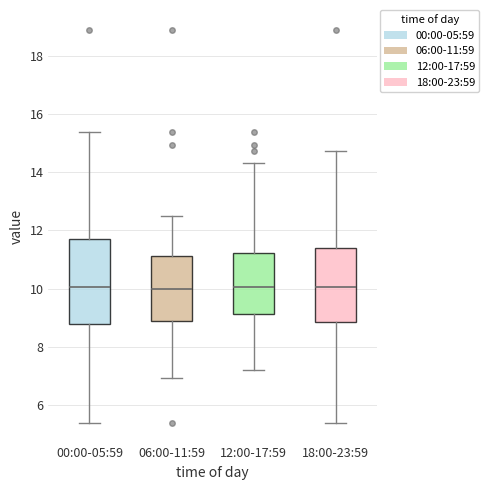

Which box is the tallest, from its lower edge to its upper edge?

00:00-05:59